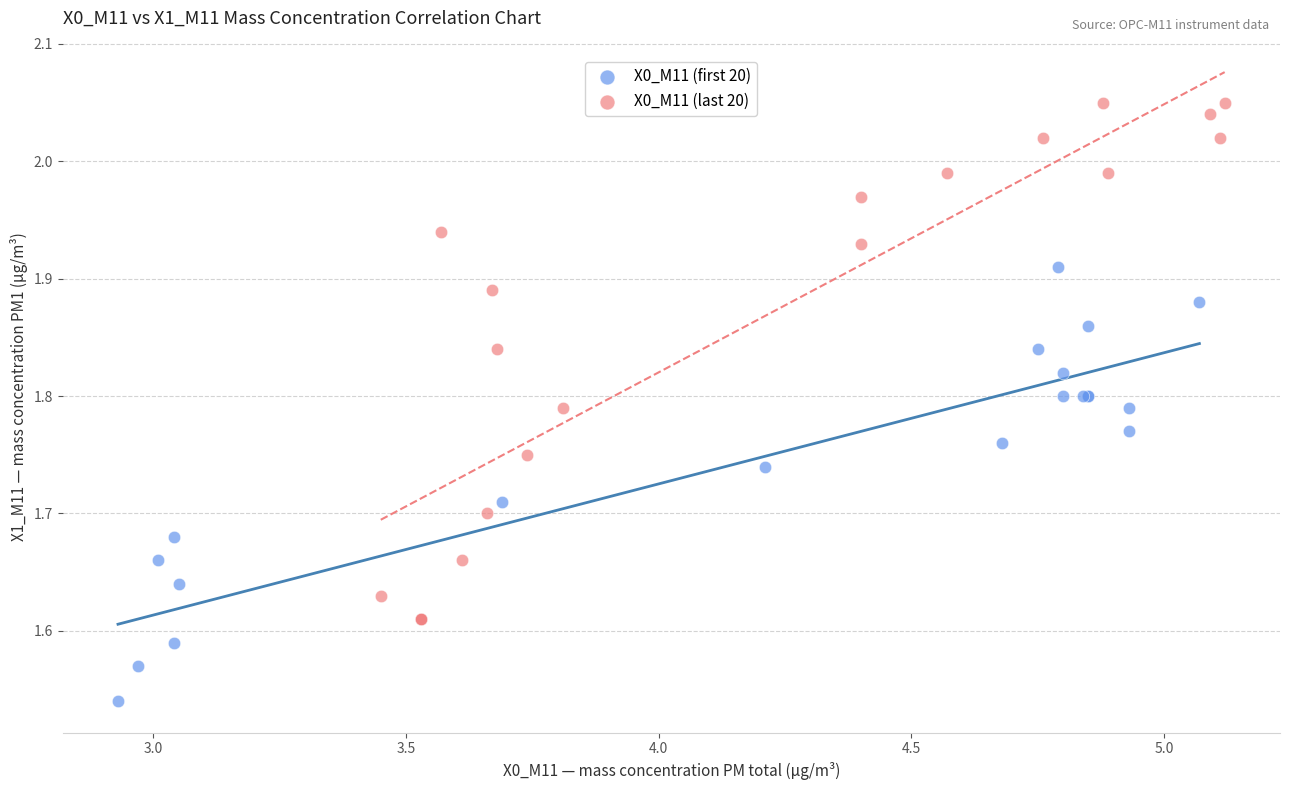

Which series contains the lowest Y value?

X0_M11 (first 20)